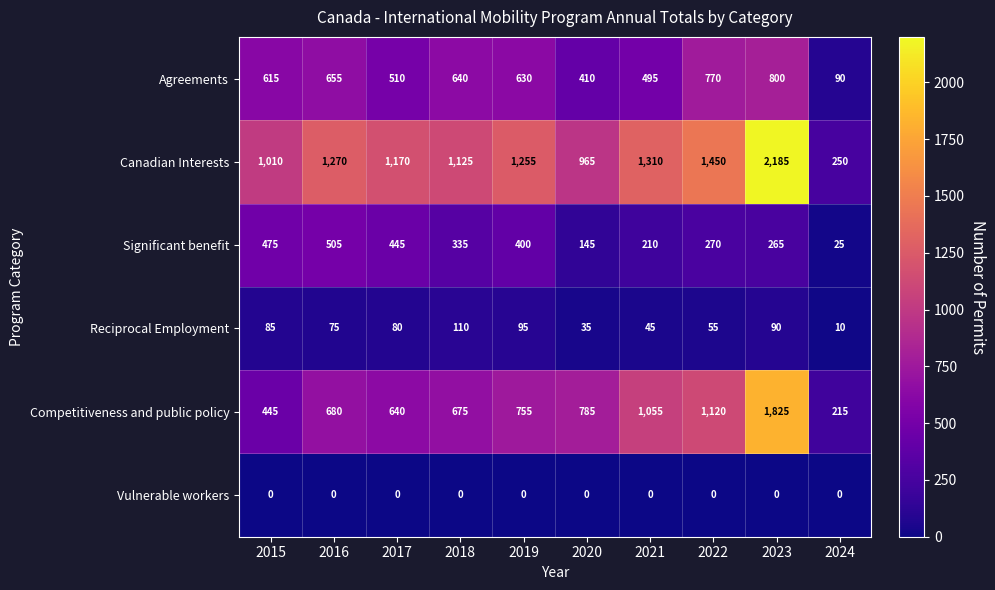

Is it true that Canadian Interests equals 61 at 2024?

False